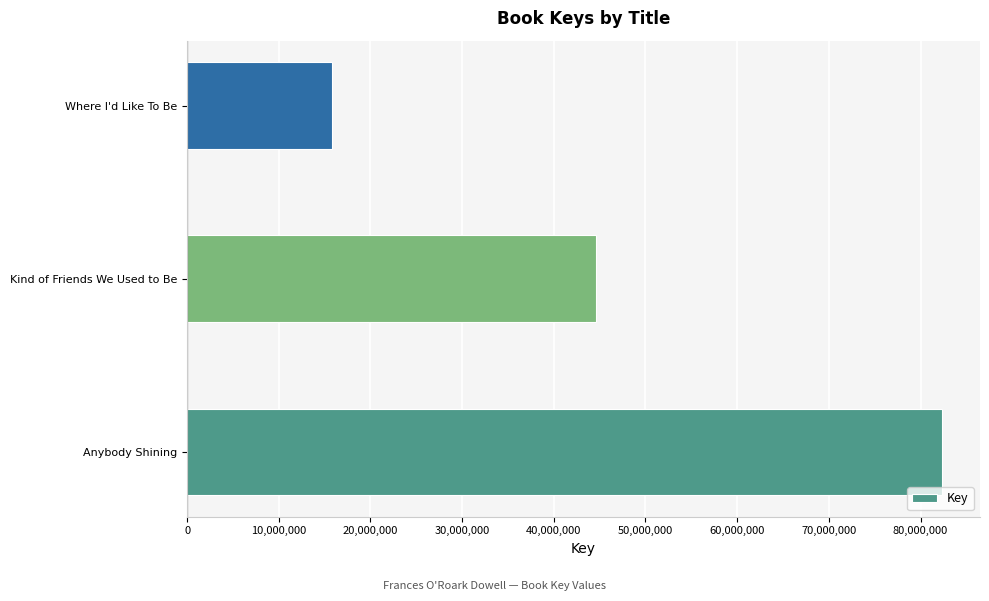

Is it true that the value at Anybody Shining is 141257540?

False